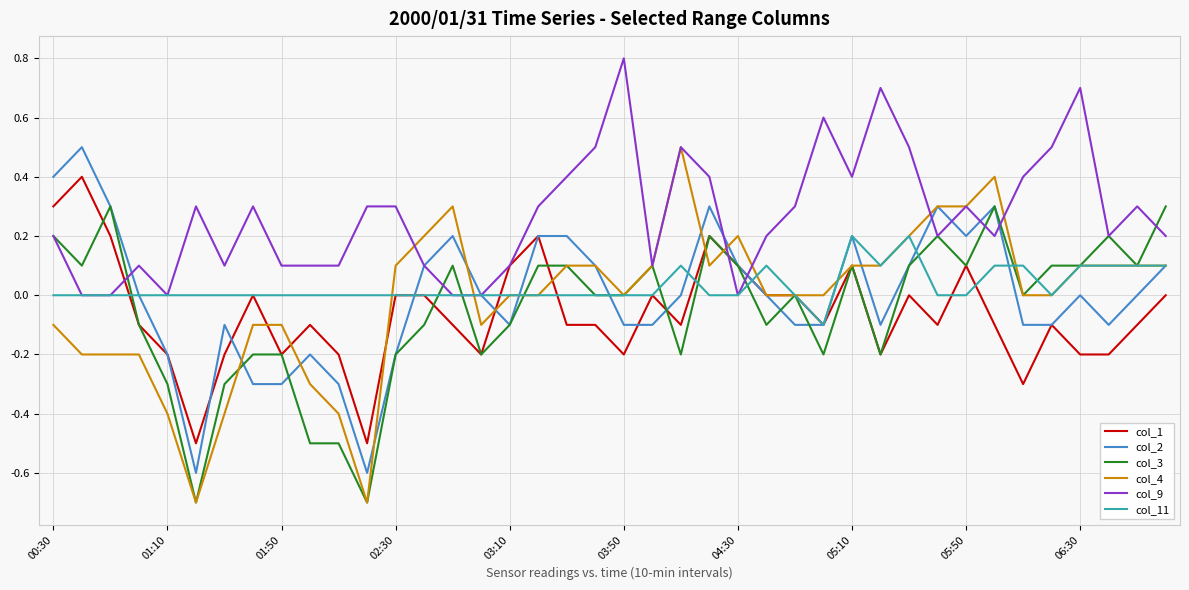

What is the minimum value shown in the chart?

-0.7